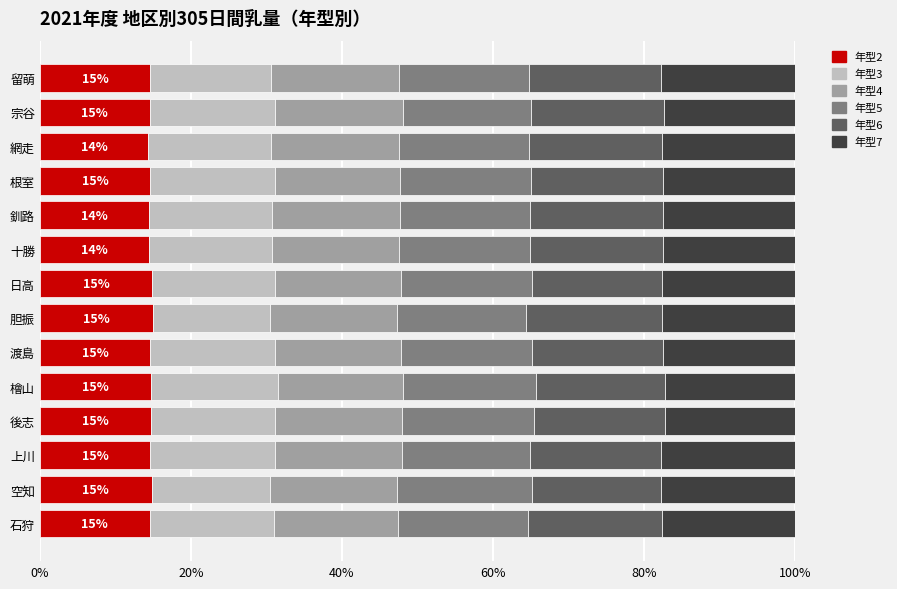

What is the total value across all series at 日高?

100.0